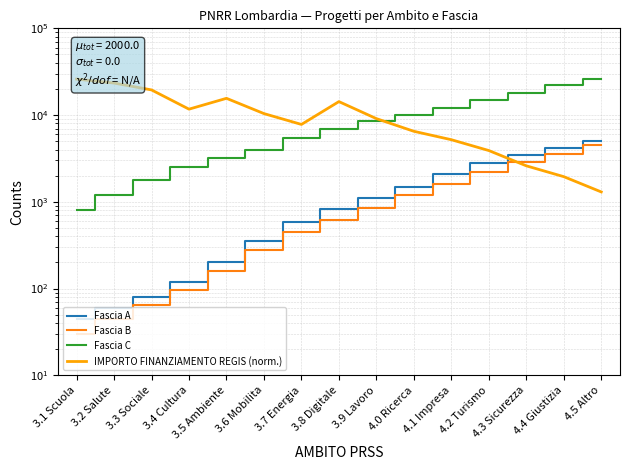

Rank the series by their maximum value, from highest to lowest.

Fascia C, IMPORTO FINANZIAMENTO REGIS (norm.), Fascia A, Fascia B